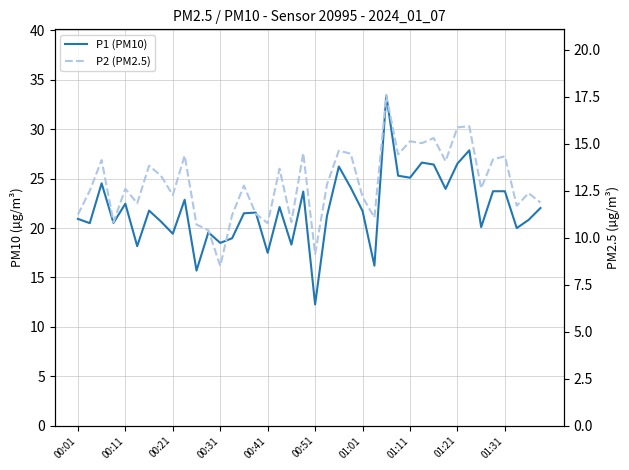

What is the sum of all P1 (PM10) values?

876.8